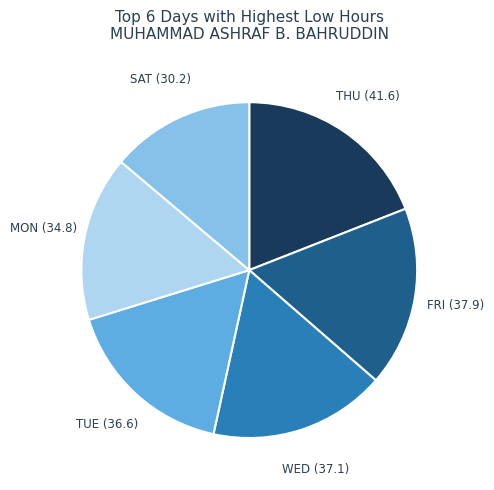

Is there any slice that represents more than half of the pie?

No